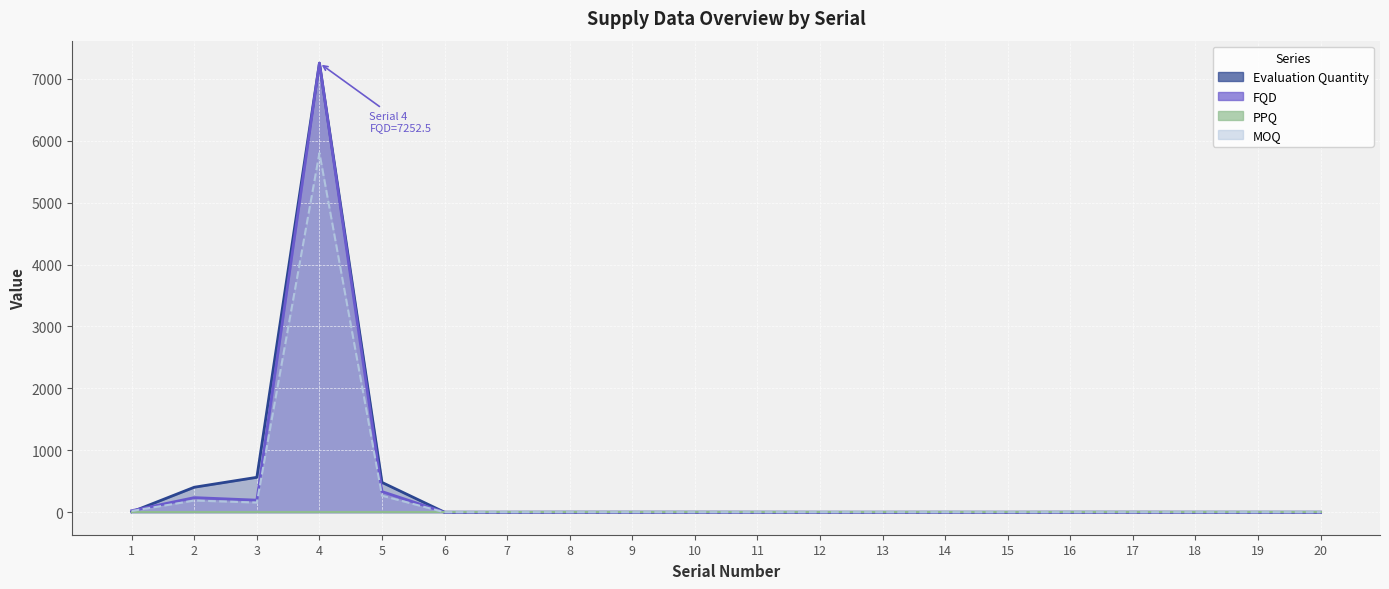

At which category does MOQ reach its first local peak?

2